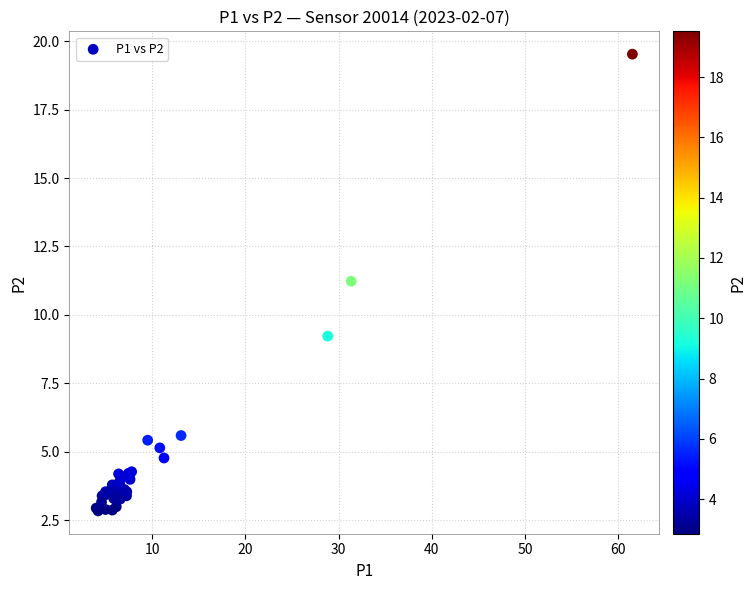

What Y value in the scatter plot is closest to 11?

11.2